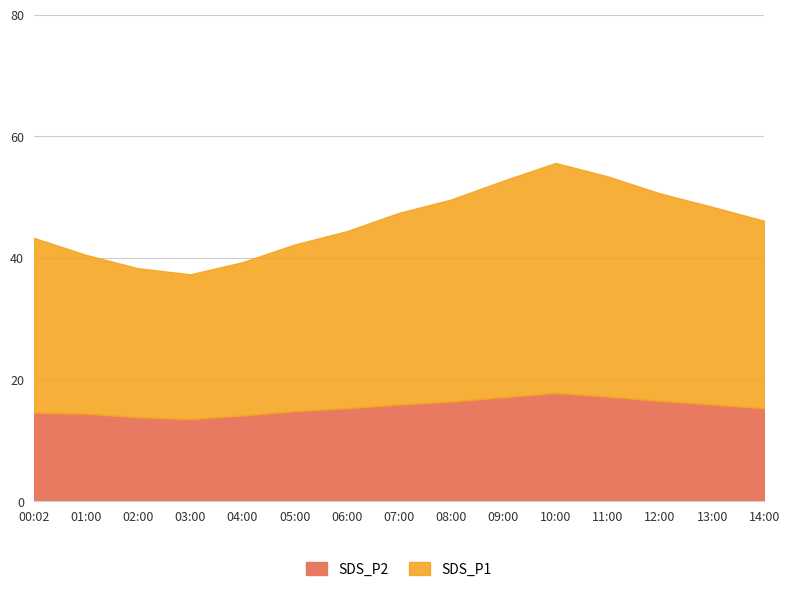

The SDS_P1 series shows 48.3 at 08:00. True or false?

False